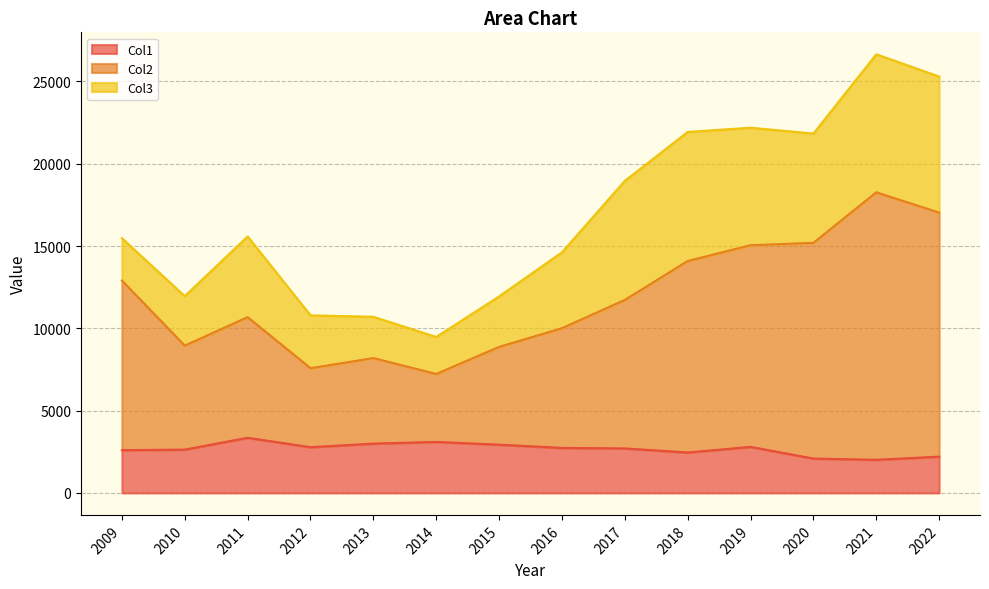

What is the highest value of the Col1 series?

3354